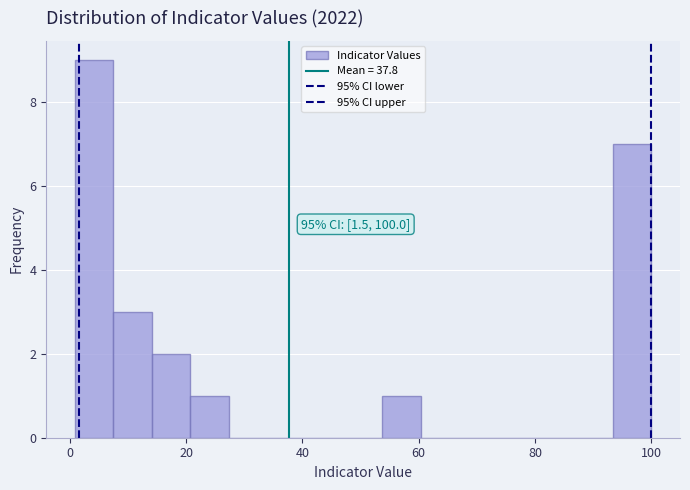

Read against the x-axis, roughly where is the centre of the tallest bar?

4